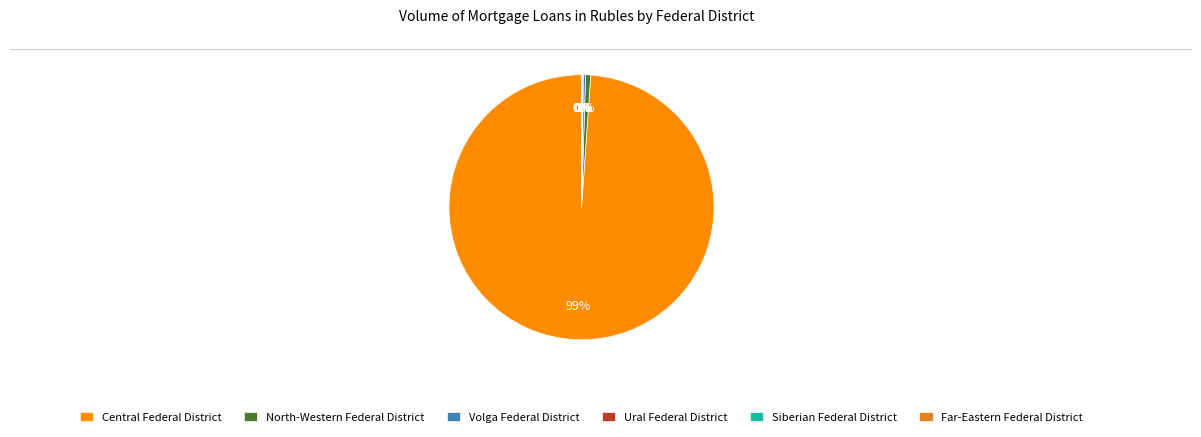

What is the majority slice?

Central Federal District